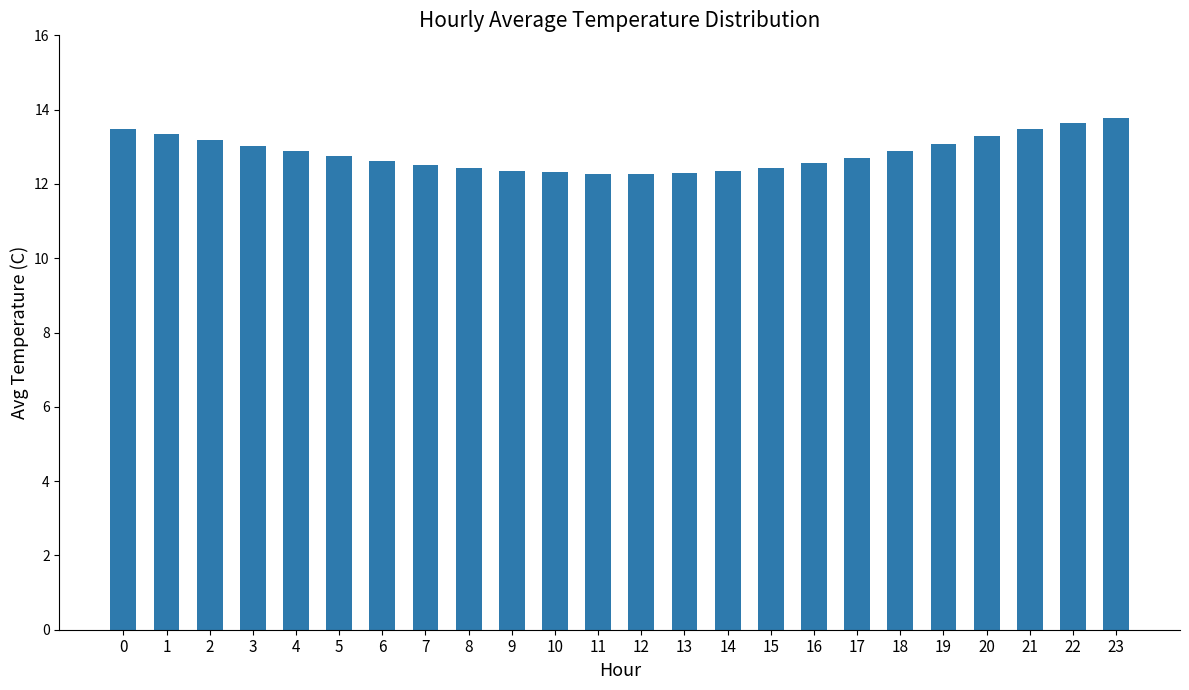

What is the difference between the maximum and minimum values?

1.5